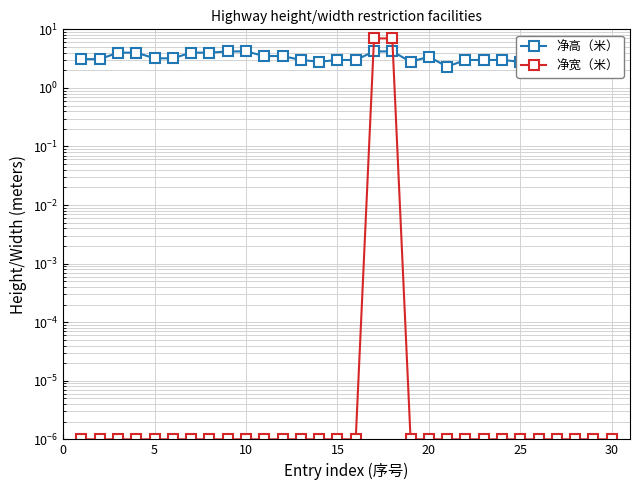

Does the chart display data point markers on the line(s)?

Yes